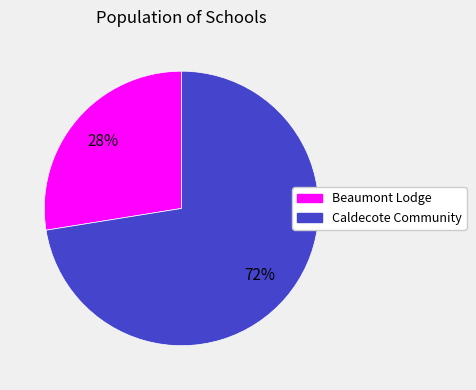

Is there any slice that represents more than half of the pie?

Yes